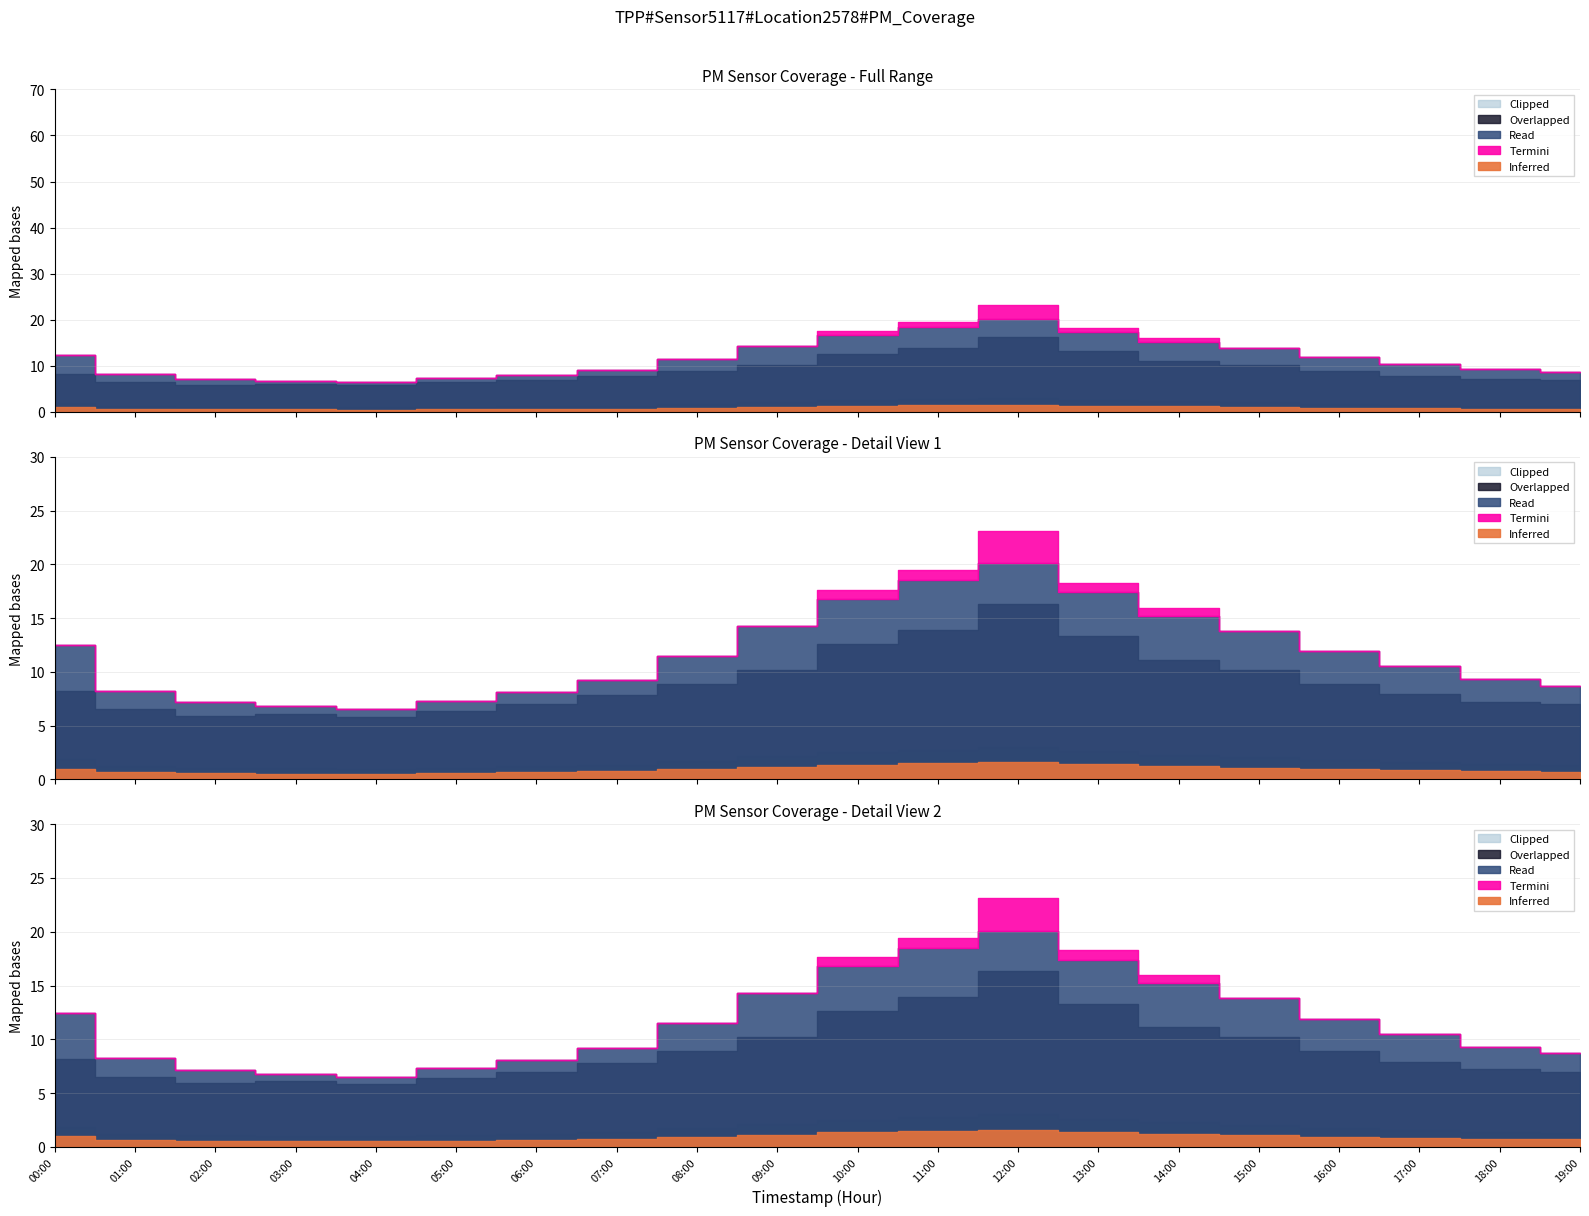

At which category is the sum across all series the highest?

12:00